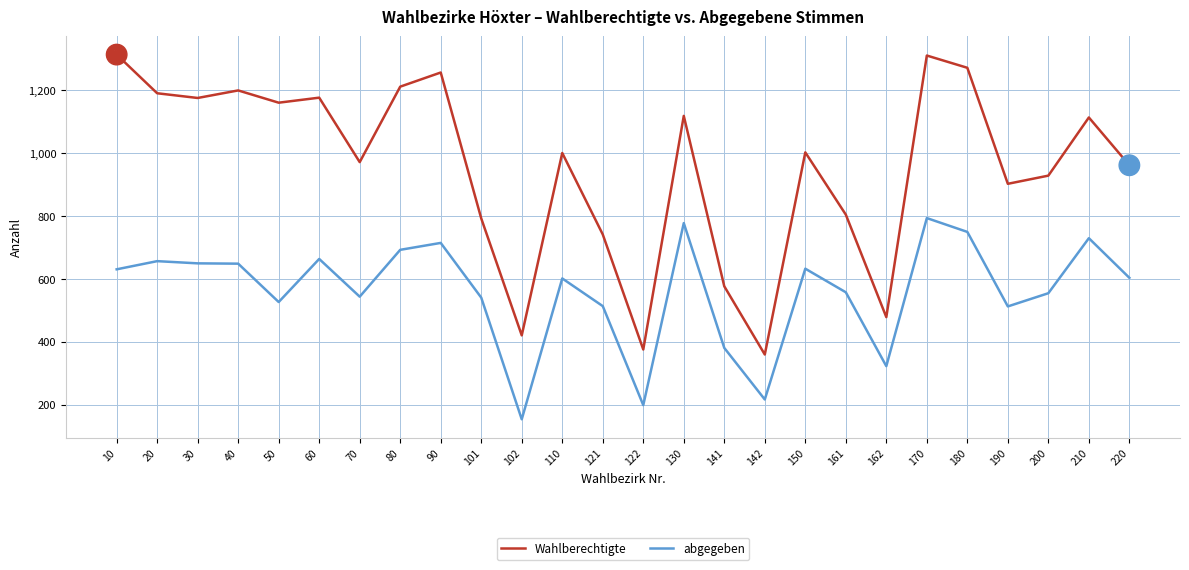

Which series has the widest spread of values?

Wahlberechtigte